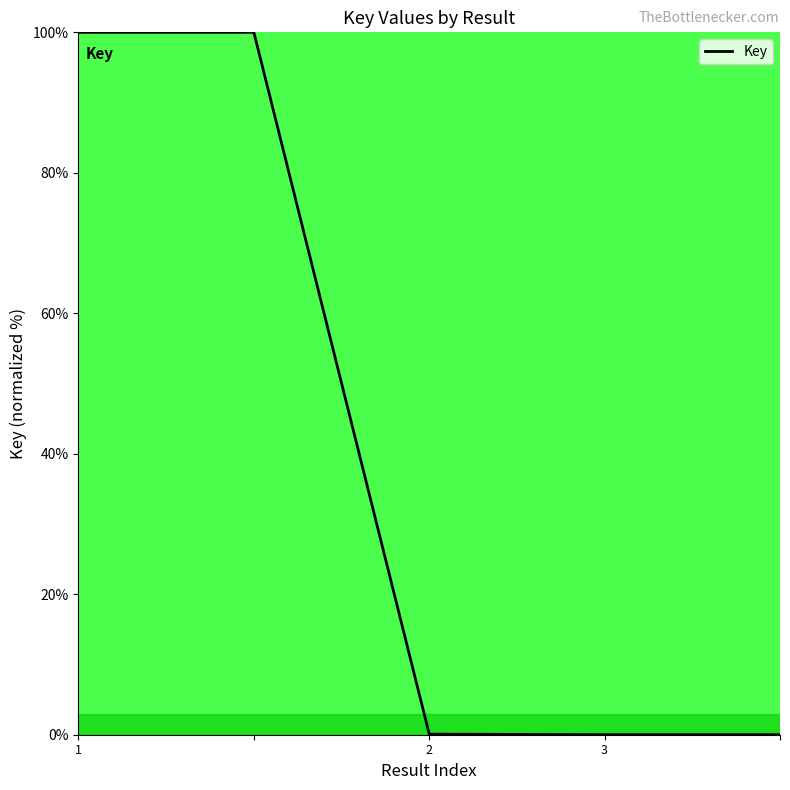

What is the maximum value shown in the chart?

100.0